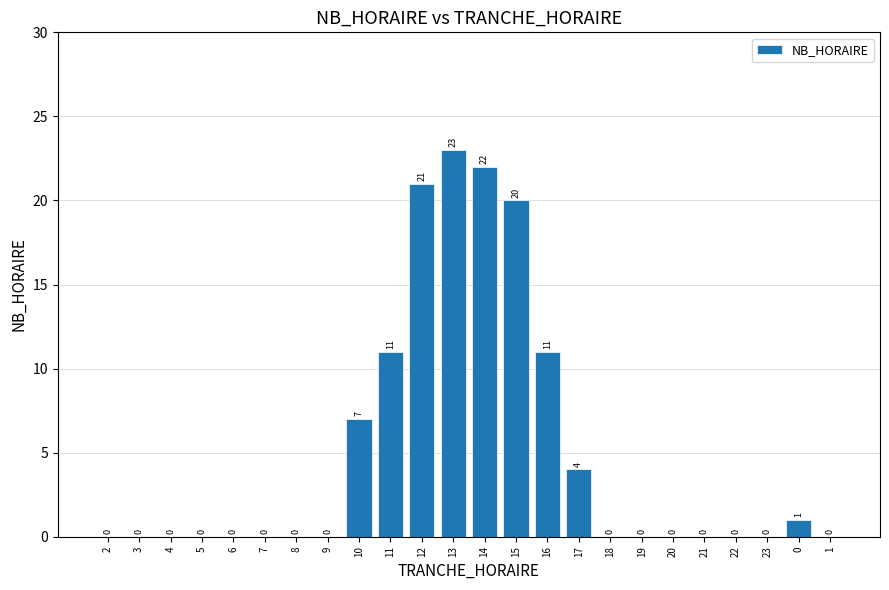

What is the approximate value at 17, to the nearest 5?

5